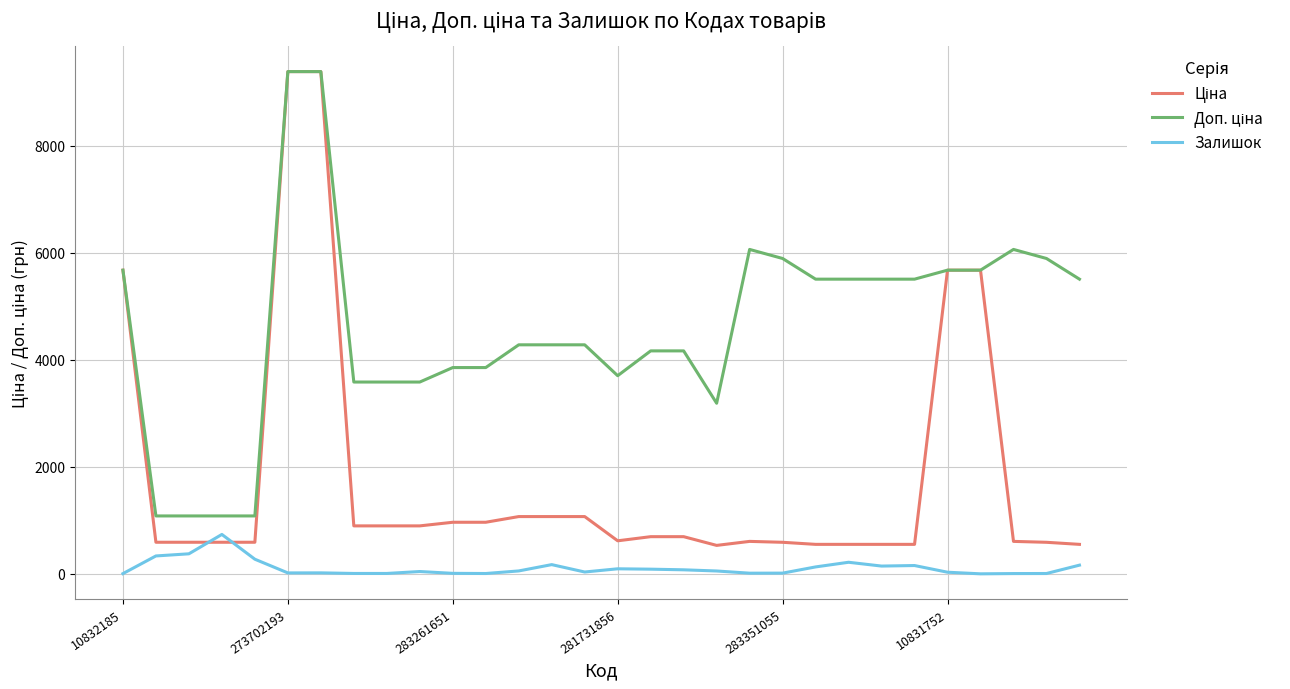

What is the highest value of the Залишок series?

736.0